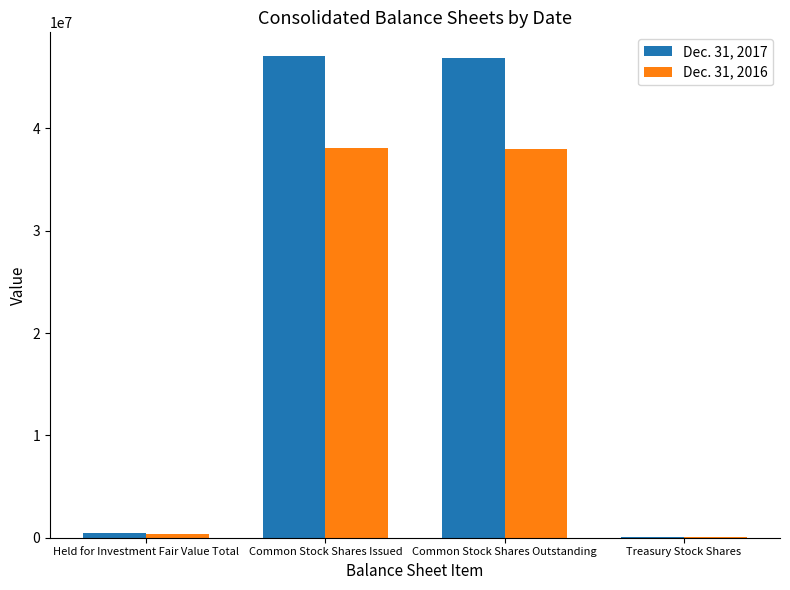

Is the value of Dec. 31, 2016 at Common Stock Shares Outstanding greater than the value of Dec. 31, 2017 at Held for Investment Fair Value Total?

Yes